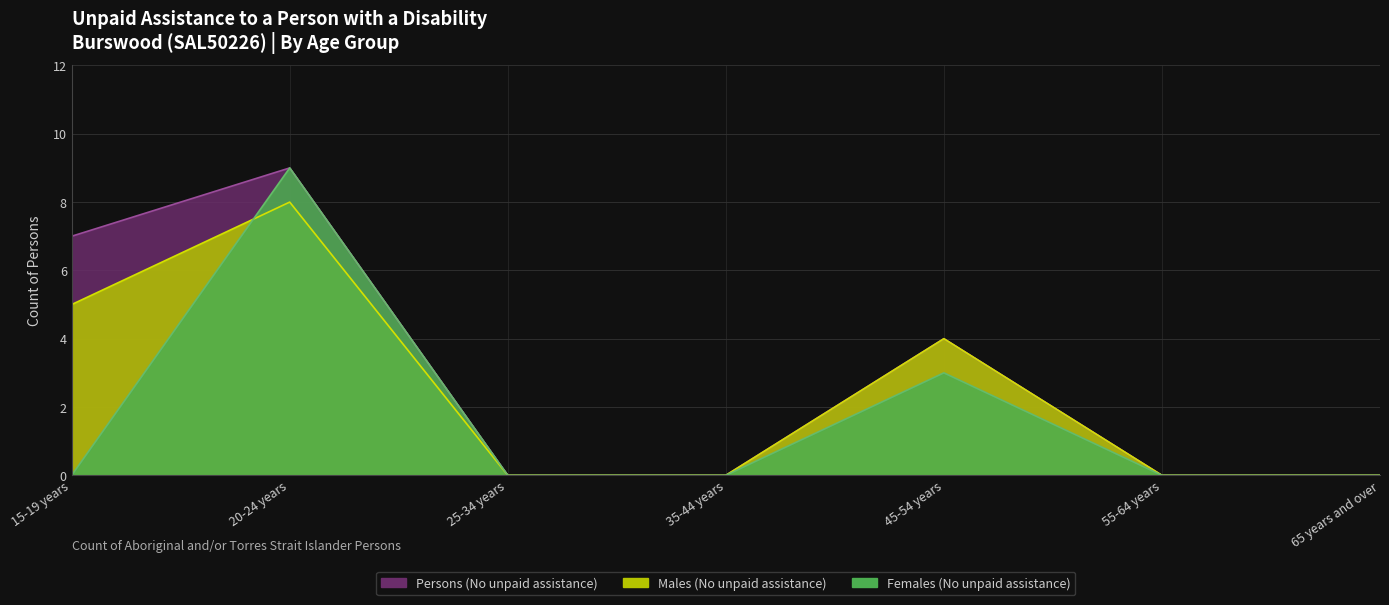

What is the spread (max minus min) of values at 15-19 years?

7